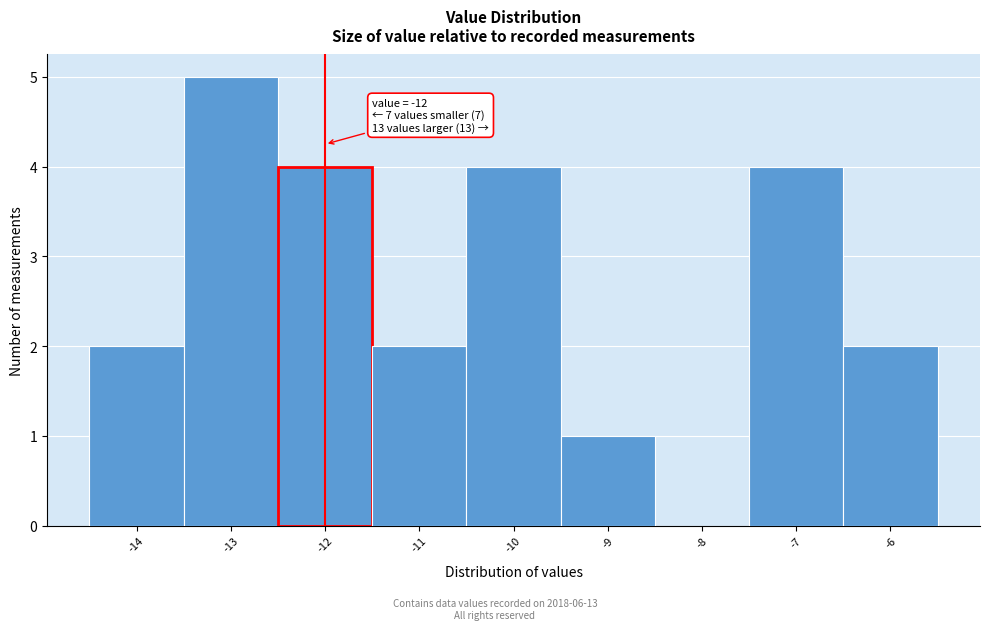

Which range on the x-axis has the tallest bar?

-13.5 to -12.5